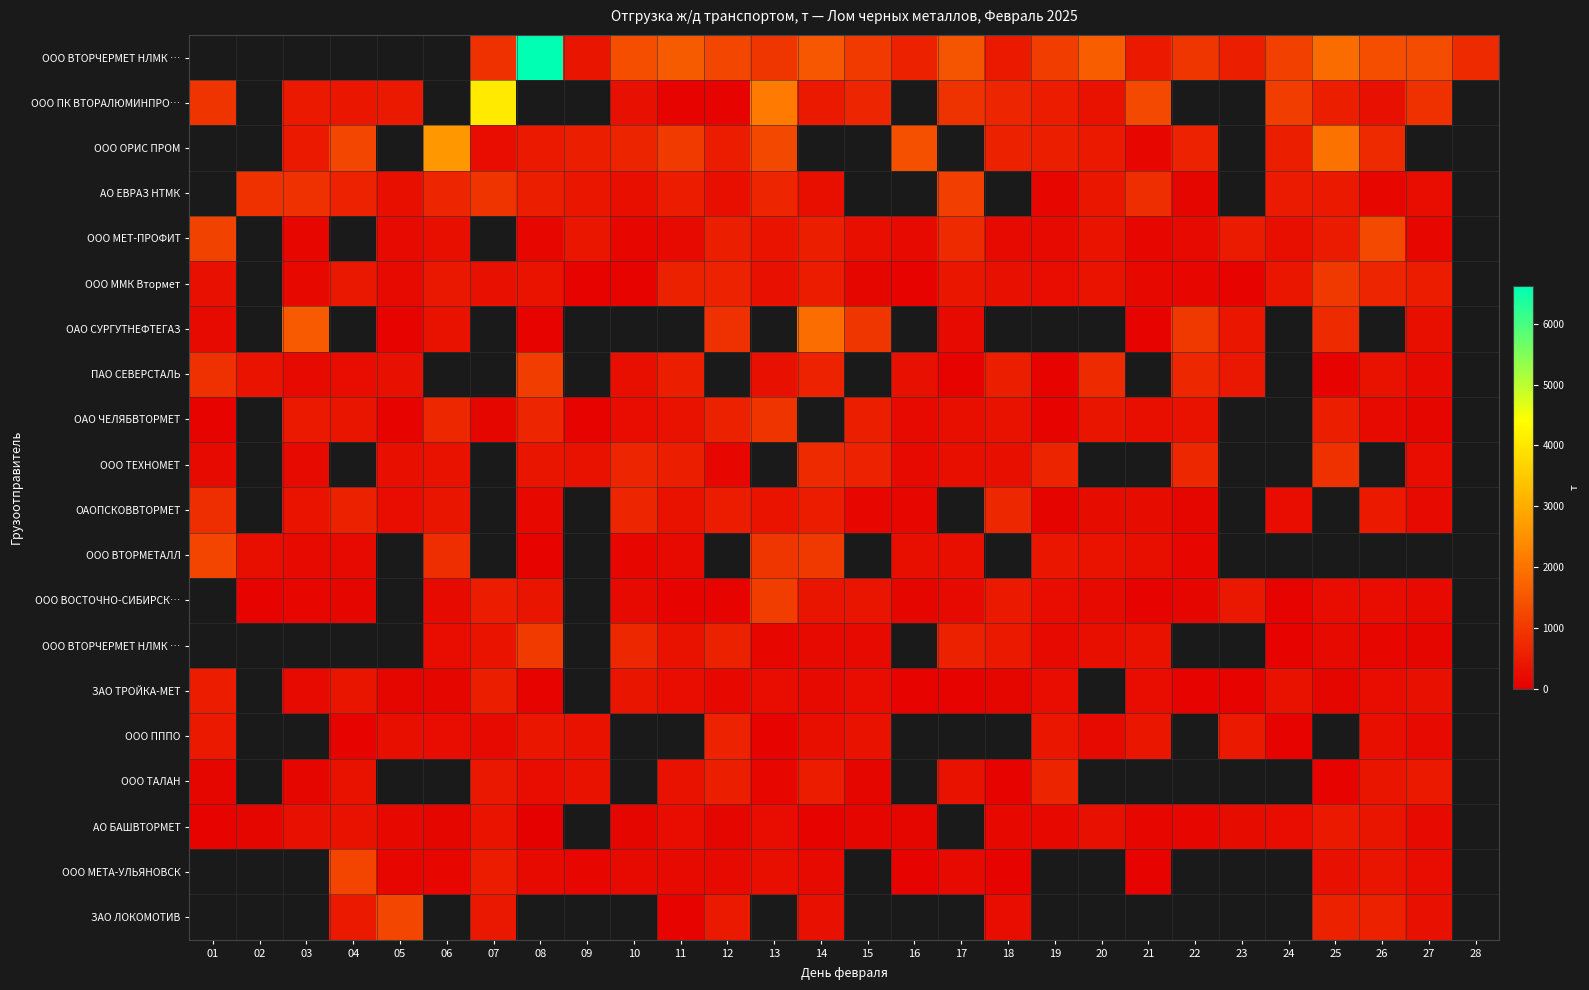

Which label corresponds to the largest value in the chart?

08